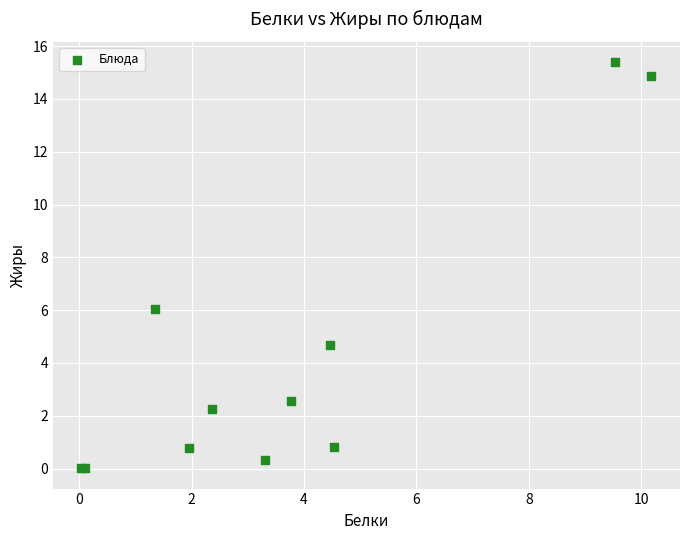

What Y value in the scatter plot is closest to 7?

6.0